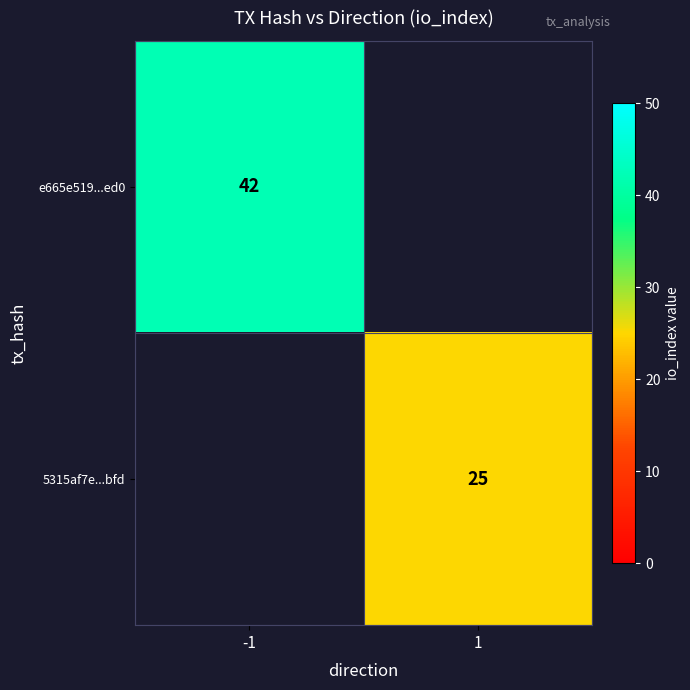

The 5315af7e...bfd series shows 25 at 1. True or false?

True